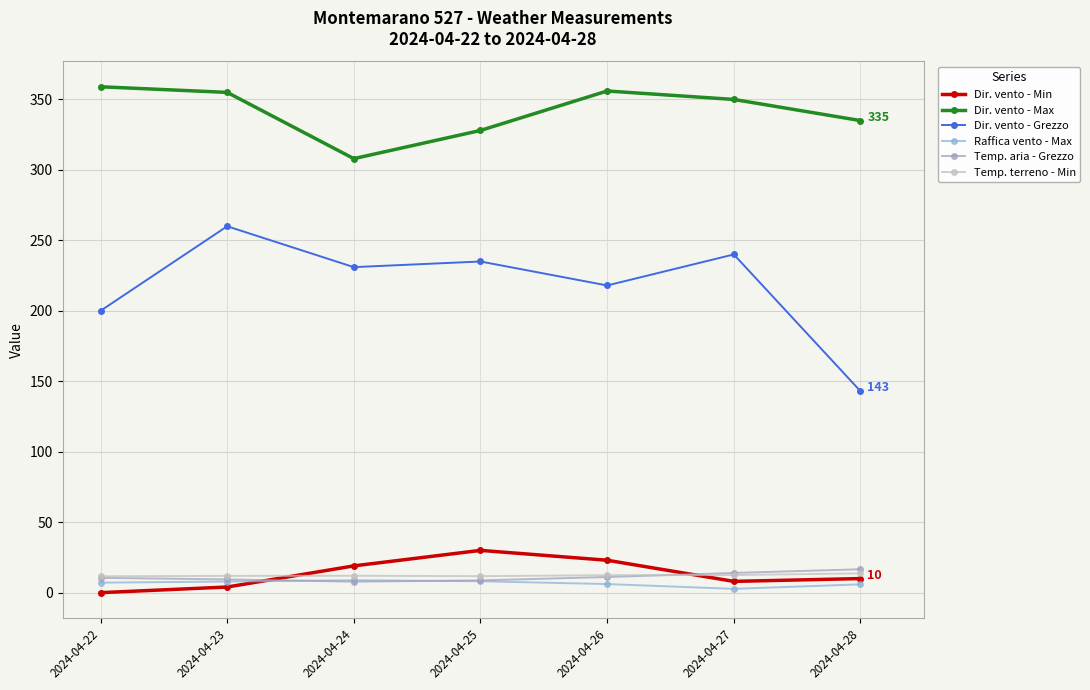

What is the spread (max minus min) of values at 2024-04-27?

347.3